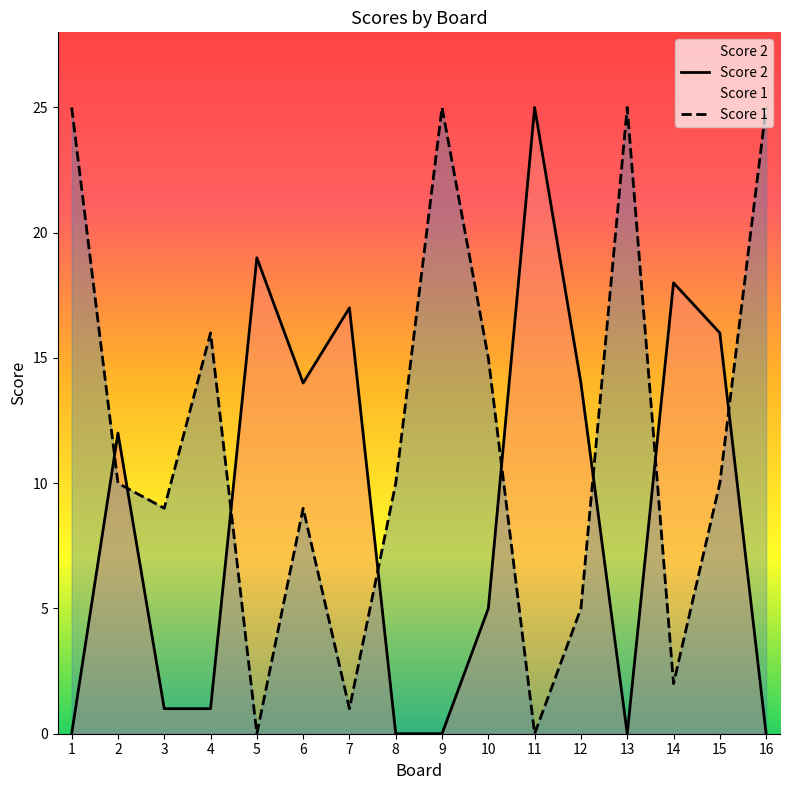

Where does the Score 2 series first go above 12?

5